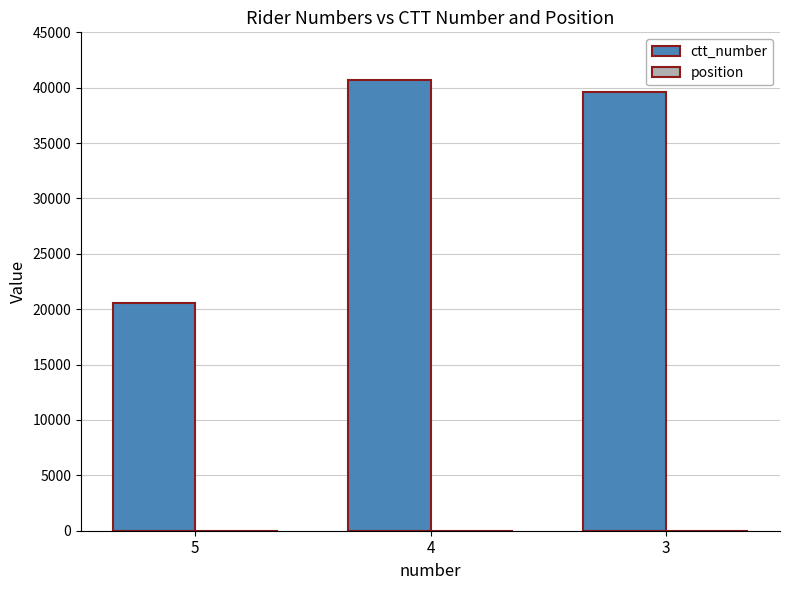

What is the maximum value for ctt_number?

40708